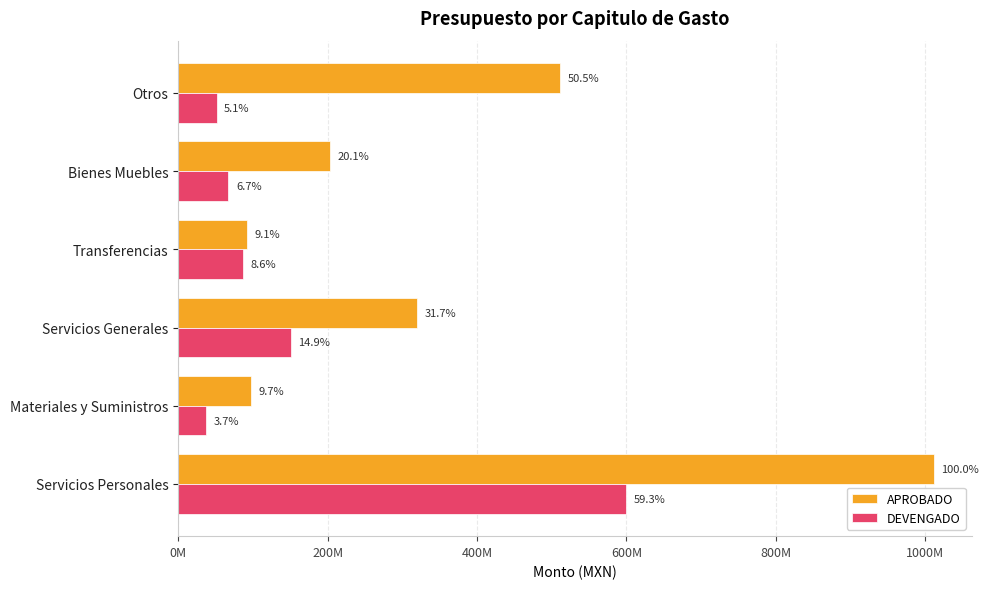

What are all the series names shown in the legend?

APROBADO, DEVENGADO